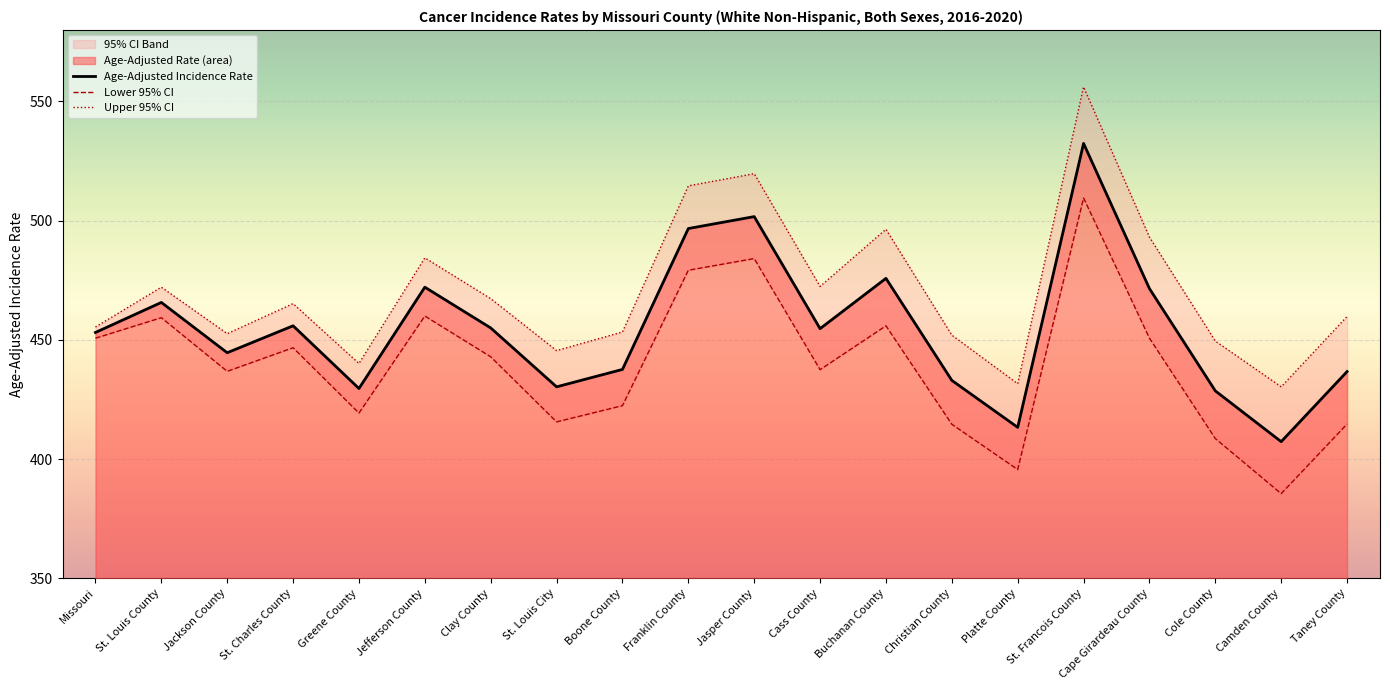

Reading right to left, transcribe all the data shown in this chart.

Age-Adjusted Incidence Rate: Taney County=436.7	Camden County=407.3	Cole County=428.6	Cape Girardeau County=471.5	St. Francois County=532.4	Platte County=413.3	Christian County=433.0	Buchanan County=475.8	Cass County=454.7	Jasper County=501.7	Franklin County=496.7	Boone County=437.6	St. Louis City=430.3	Clay County=455.0	Jefferson County=472.1	Greene County=429.6	St. Charles County=455.9	Jackson County=444.6	St. Louis County=465.7	Missouri=453.1
Lower 95% CI: Taney County=414.7	Camden County=385.5	Cole County=408.6	Cape Girardeau County=450.7	St. Francois County=509.5	Platte County=395.6	Christian County=414.6	Buchanan County=455.9	Cass County=437.5	Jasper County=484.1	Franklin County=479.2	Boone County=422.4	St. Louis City=415.6	Clay County=442.9	Jefferson County=460.0	Greene County=419.3	St. Charles County=446.7	Jackson County=436.8	St. Louis County=459.3	Missouri=450.7
Upper 95% CI: Taney County=459.8	Camden County=430.3	Cole County=449.5	Cape Girardeau County=493.1	St. Francois County=556.1	Platte County=431.6	Christian County=452.0	Buchanan County=496.4	Cass County=472.4	Jasper County=519.7	Franklin County=514.6	Boone County=453.3	St. Louis City=445.5	Clay County=467.3	Jefferson County=484.4	Greene County=440.1	St. Charles County=465.2	Jackson County=452.6	St. Louis County=472.1	Missouri=455.4